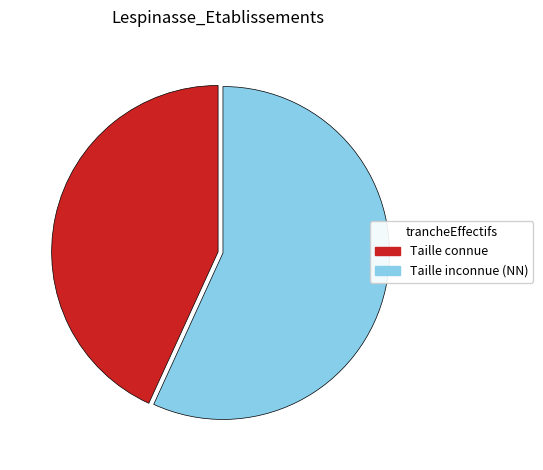

True or false: Taille connue accounts for 43% of the total.

True